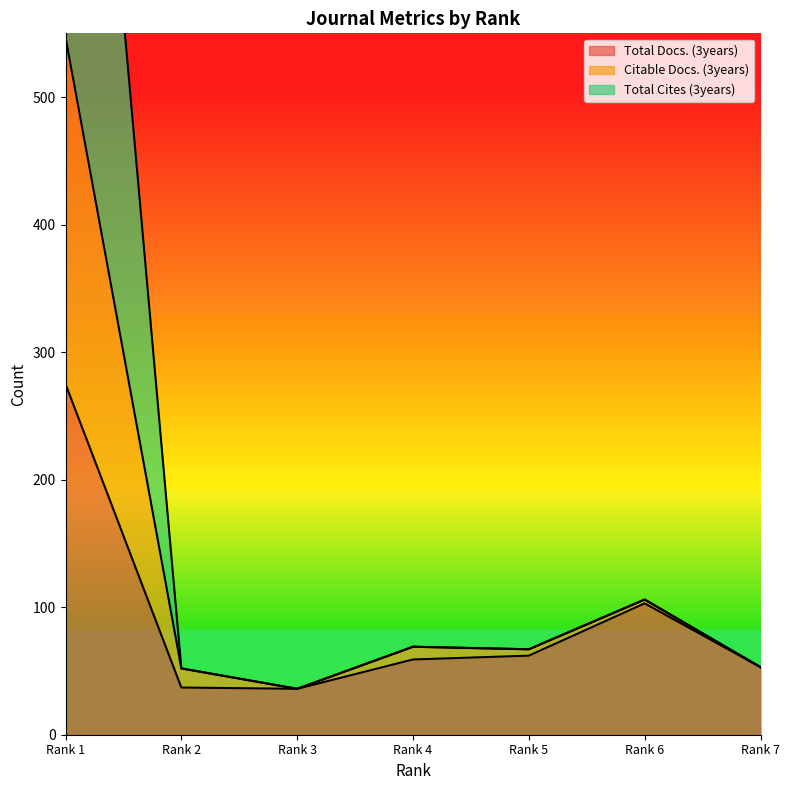

True or false: Citable Docs. (3years) and Total Cites (3years) cross at least once.

False